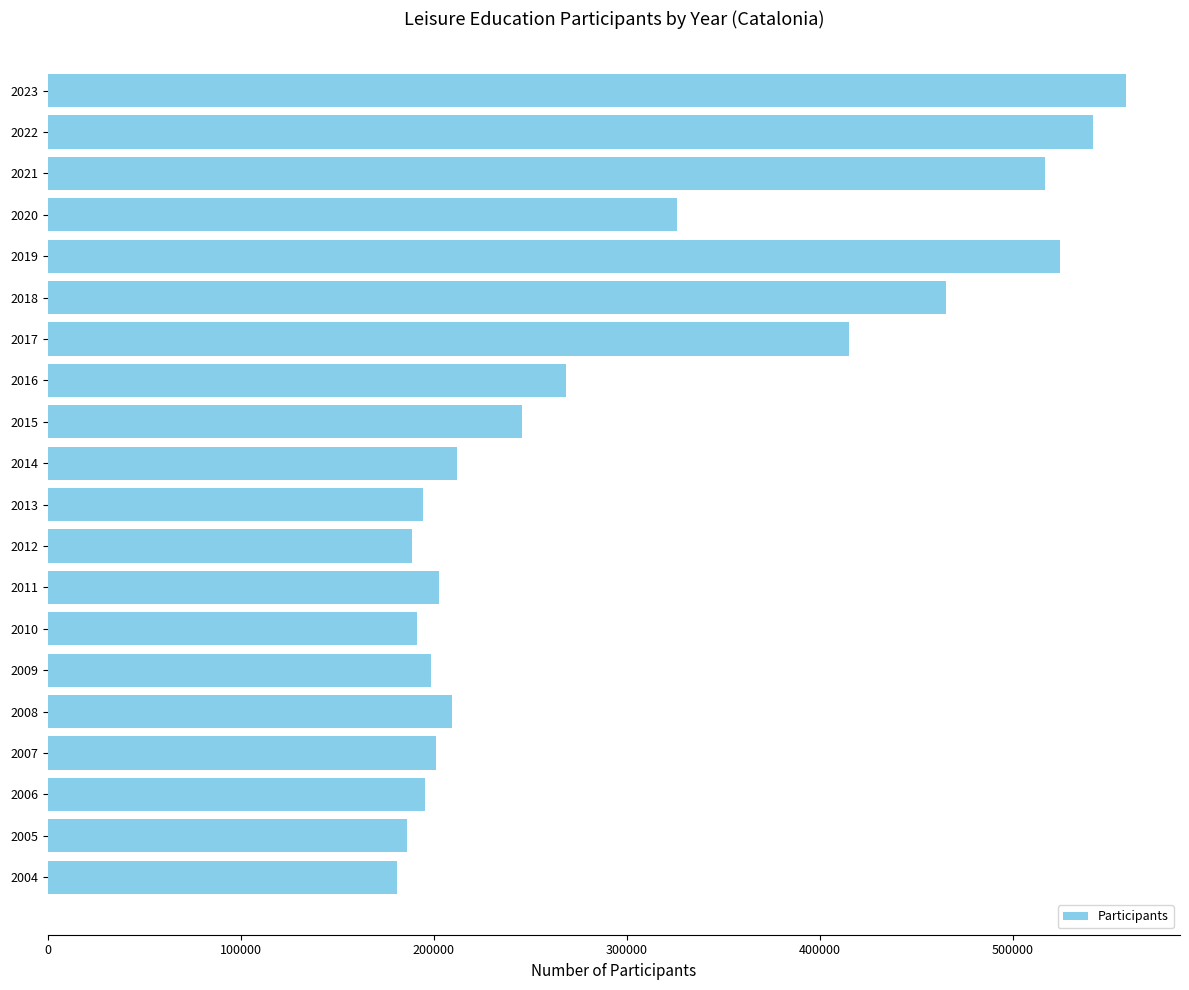

What is the sum of the values at 2021 and 2017?

931561